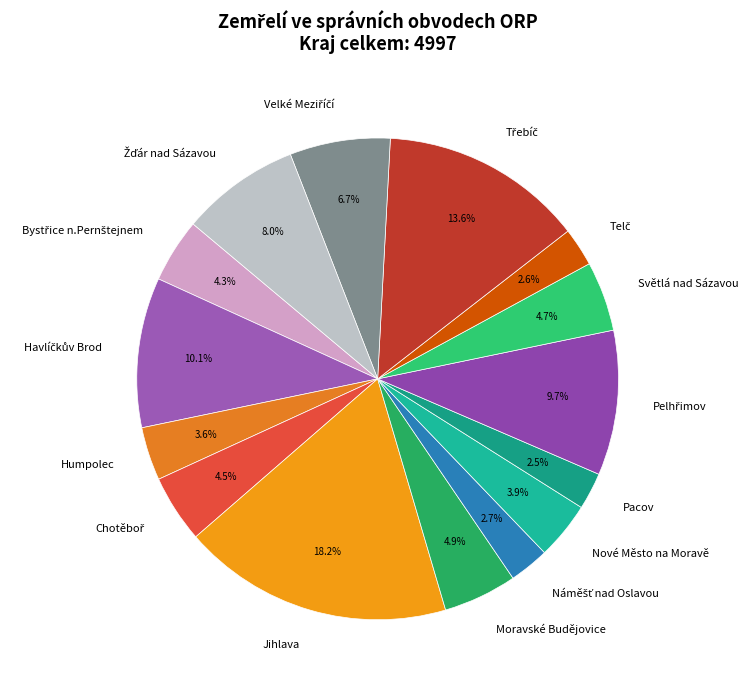

Between Světlá nad Sázavou and Pacov, which is larger?

Světlá nad Sázavou